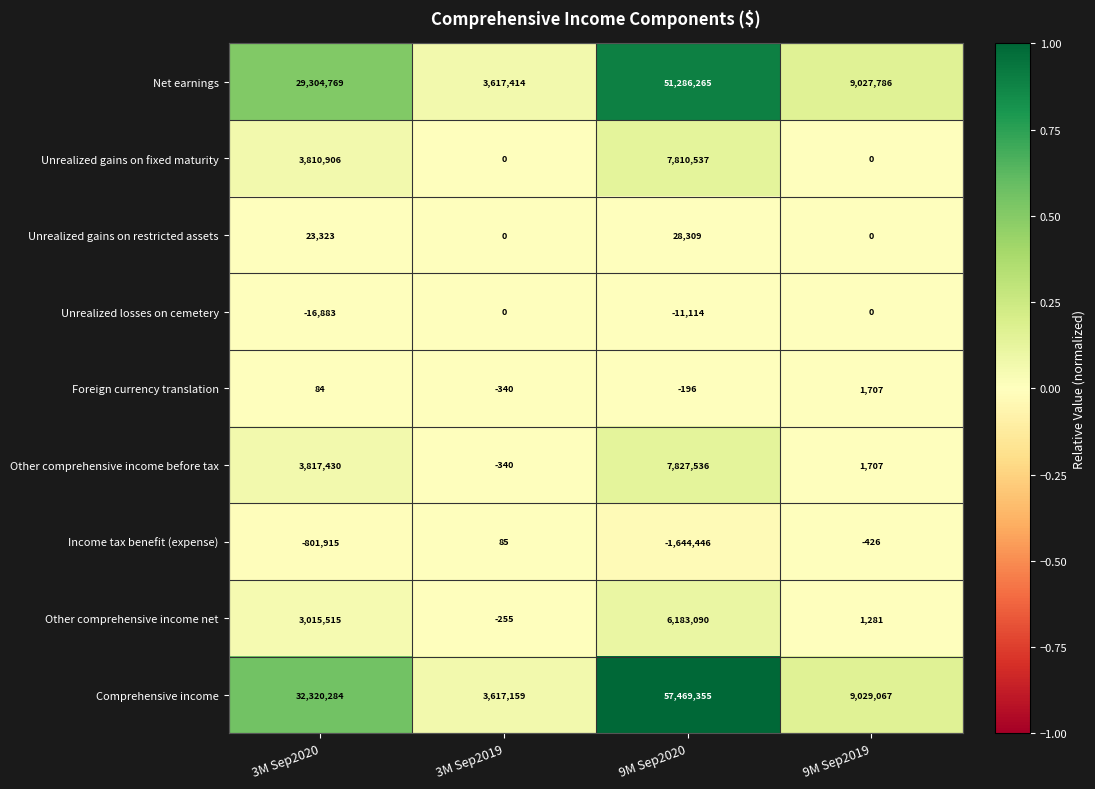

List the series in order of their peak value, highest first.

Comprehensive income, Net earnings, Other comprehensive income before tax, Unrealized gains on fixed maturity, Other comprehensive income net, Unrealized gains on restricted assets, Foreign currency translation, Income tax benefit (expense), Unrealized losses on cemetery